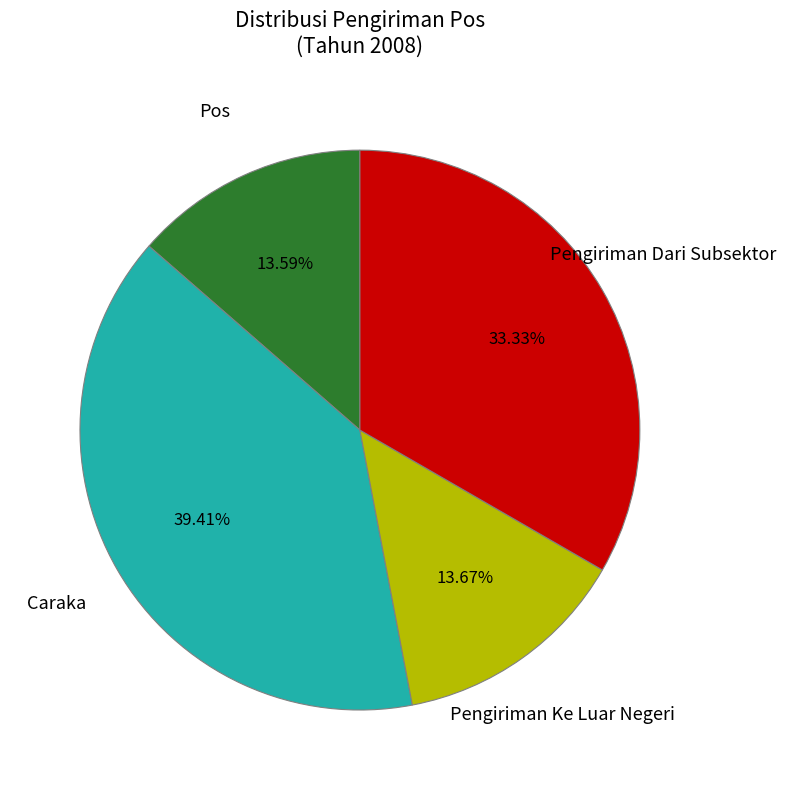

Count the number of slices in the pie.

4